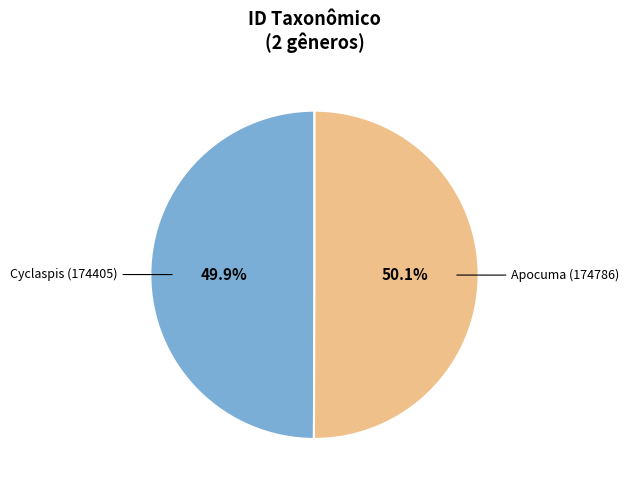

Is there a majority slice in this chart?

Yes